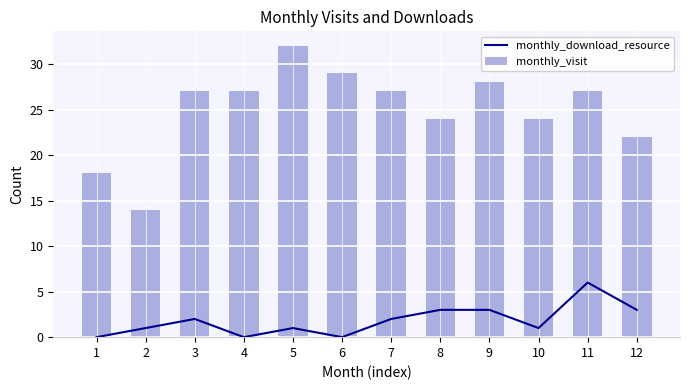

What is the difference between the highest and lowest values at 12?

19